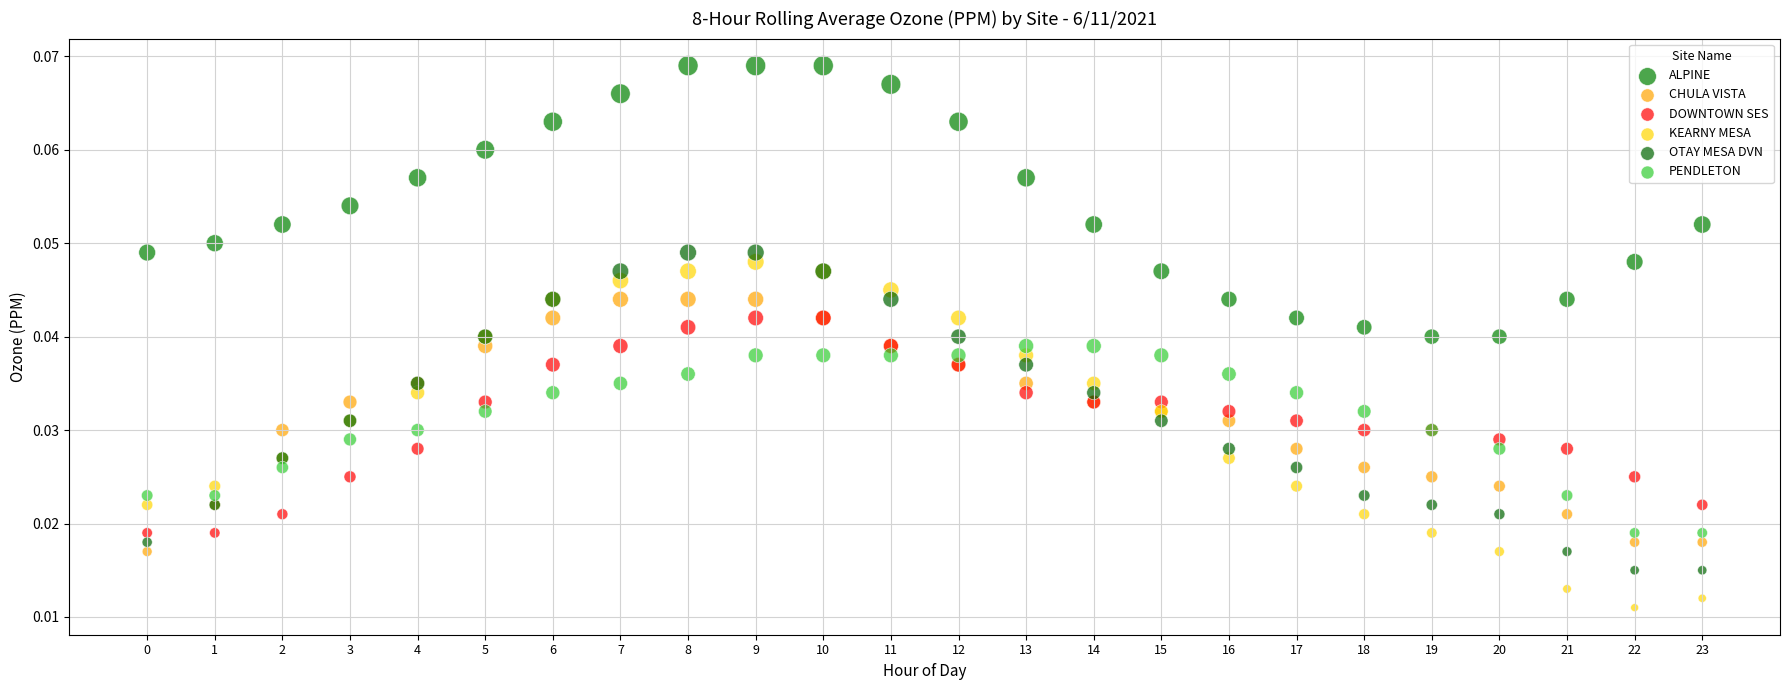

Which series contains the lowest Y value?

KEARNY MESA